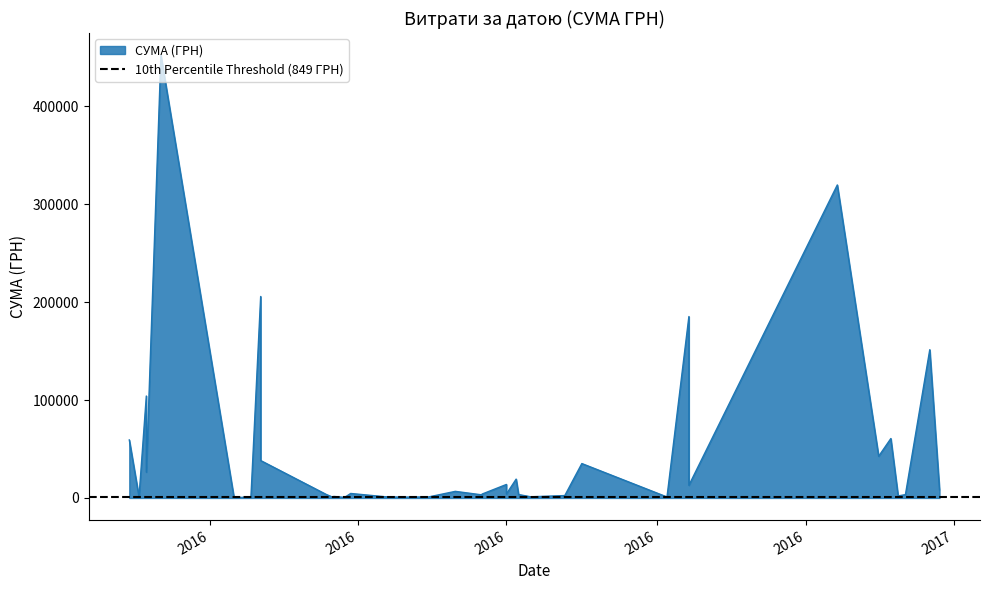

What value does the data have at 21.06.2016?

3973.2